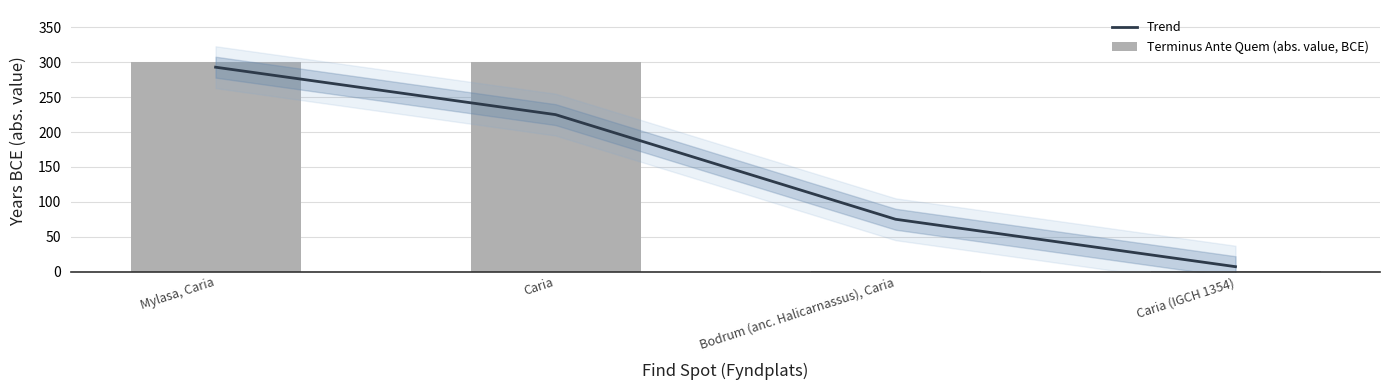

What is the sum of all Terminus Ante Quem (abs. value, BCE) values?

602